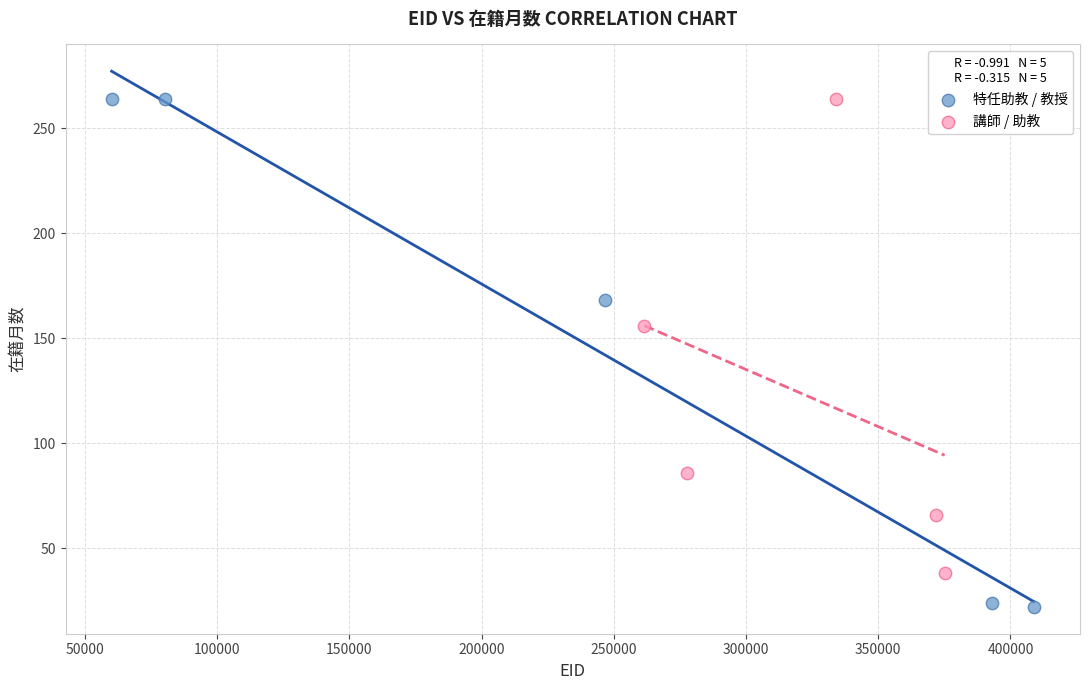

Which series has the largest Y range (max minus min)?

特任助教 / 教授